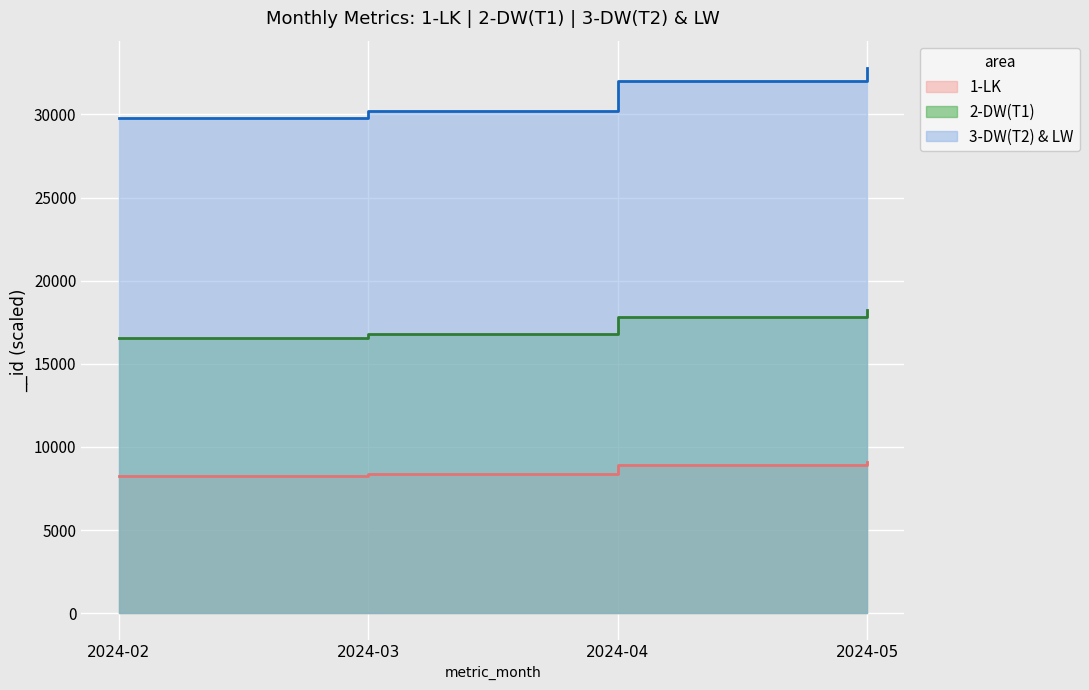

What is the approximate value of 1-LK at 2024-04?

8894.1